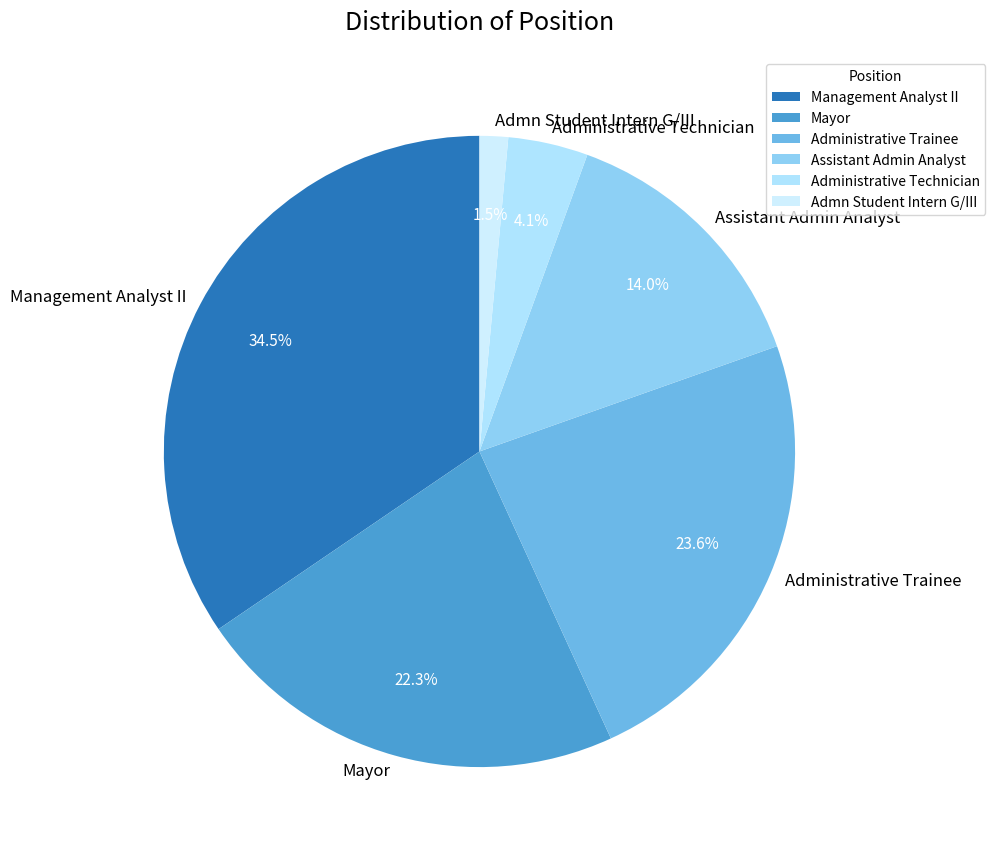

True or false: Administrative Trainee accounts for 24% of the total.

True